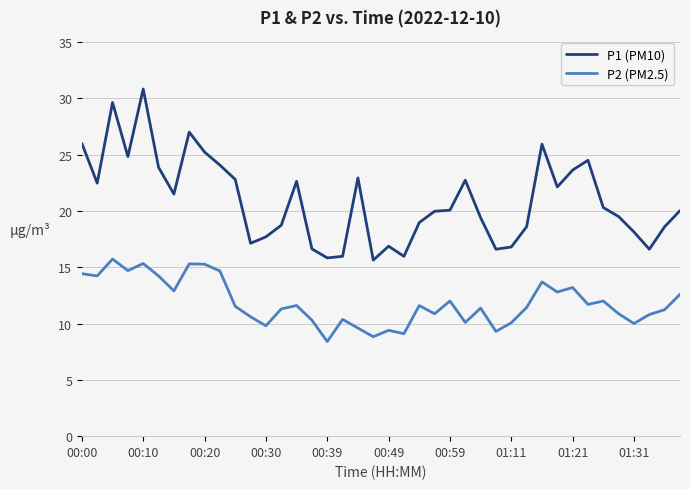

True or false: P2 (PM2.5) and P1 (PM10) intersect in this chart.

False